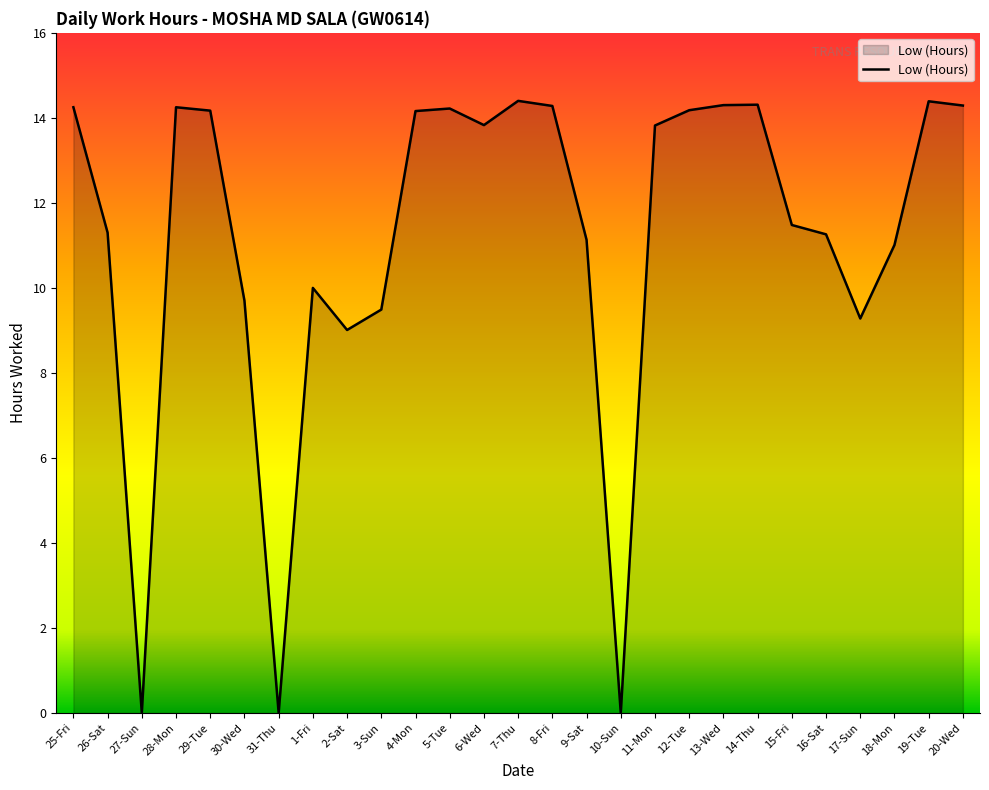

How many lines are shown in the chart?

1